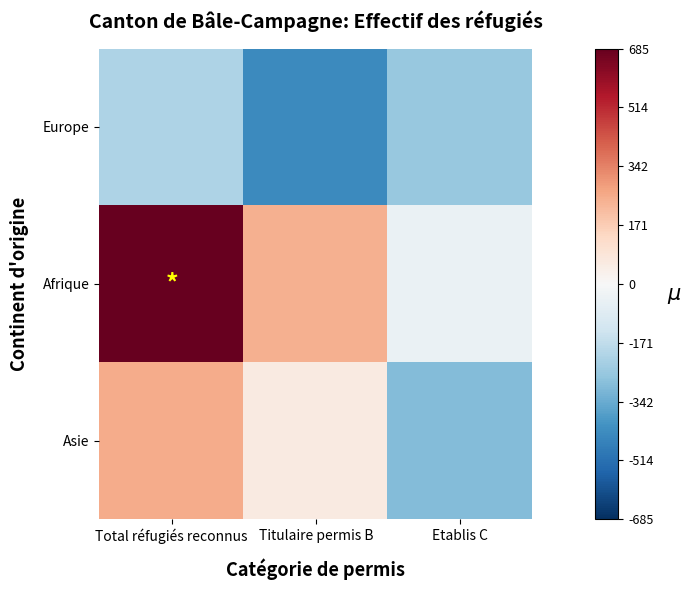

Which label corresponds to the smallest value in the chart?

Titulaire permis B